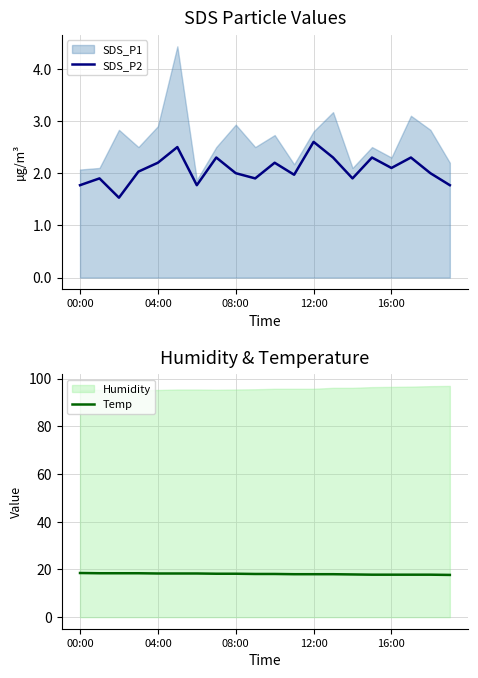

In SDS_P2, how many points are higher than both neighbors (excluding endpoints)?

7